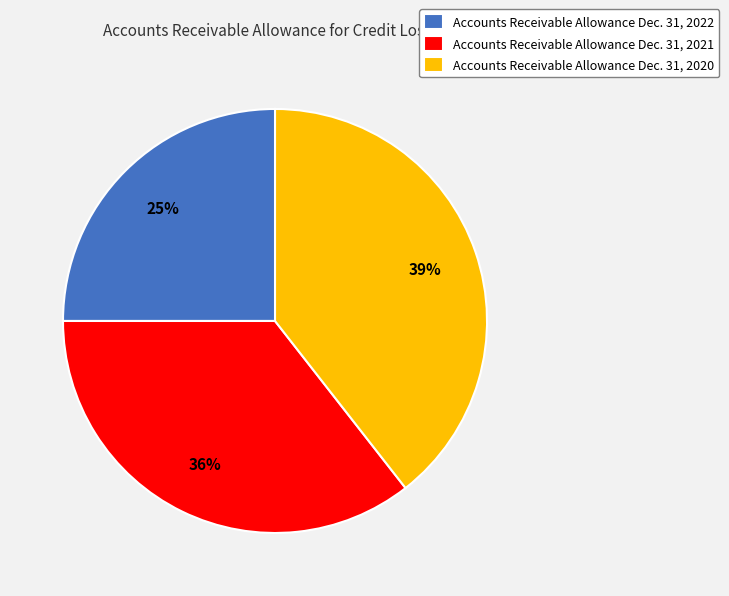

Rank the categories by value from highest to lowest.

Accounts Receivable Allowance Dec. 31, 2020, Accounts Receivable Allowance Dec. 31, 2021, Accounts Receivable Allowance Dec. 31, 2022